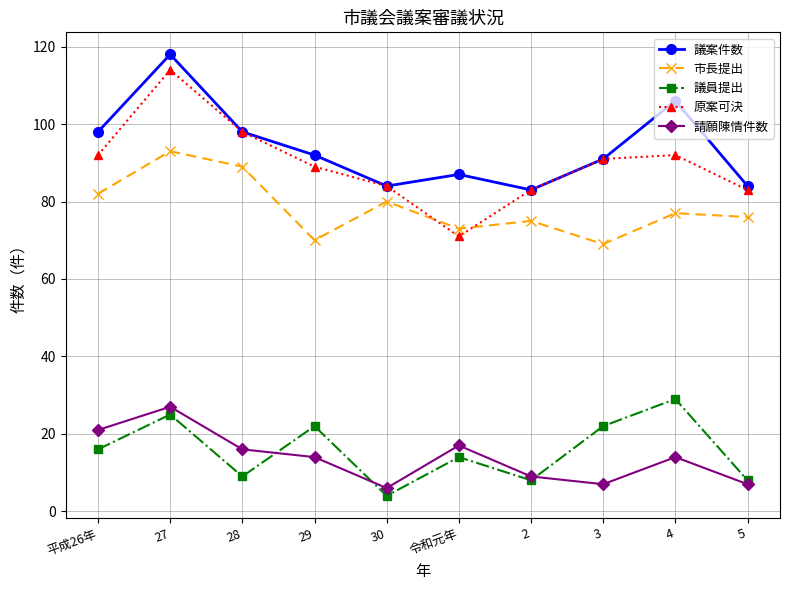

Does the chart display data point markers on the line(s)?

Yes